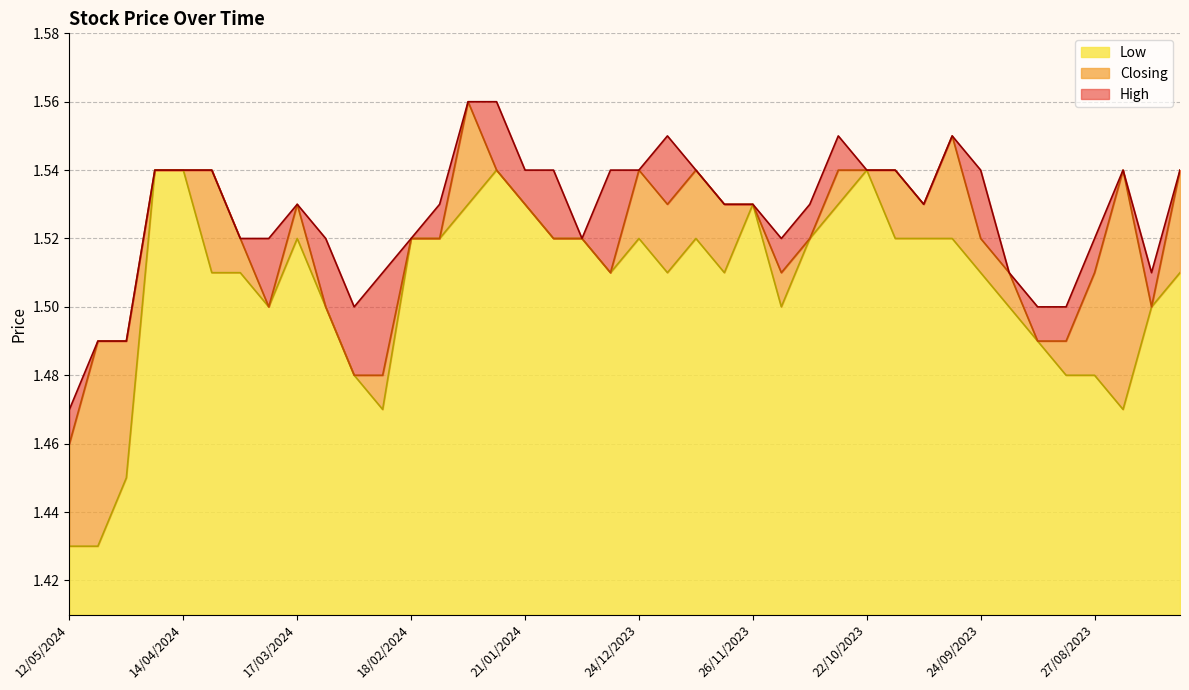

How many interior local peaks does the High series have?

5